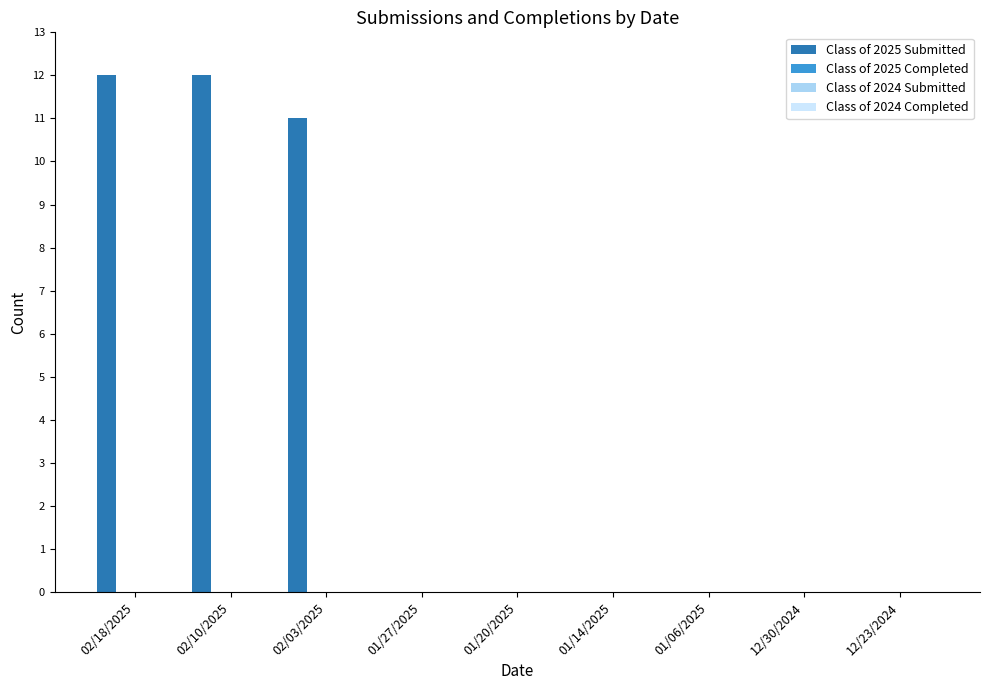

What is the maximum value shown in the chart?

12